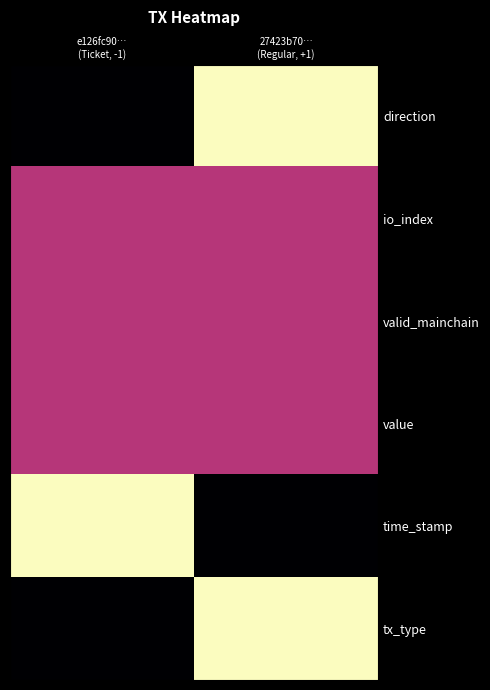

What is the total value across all series at 27423b70…
(Regular, +1)?

3.5